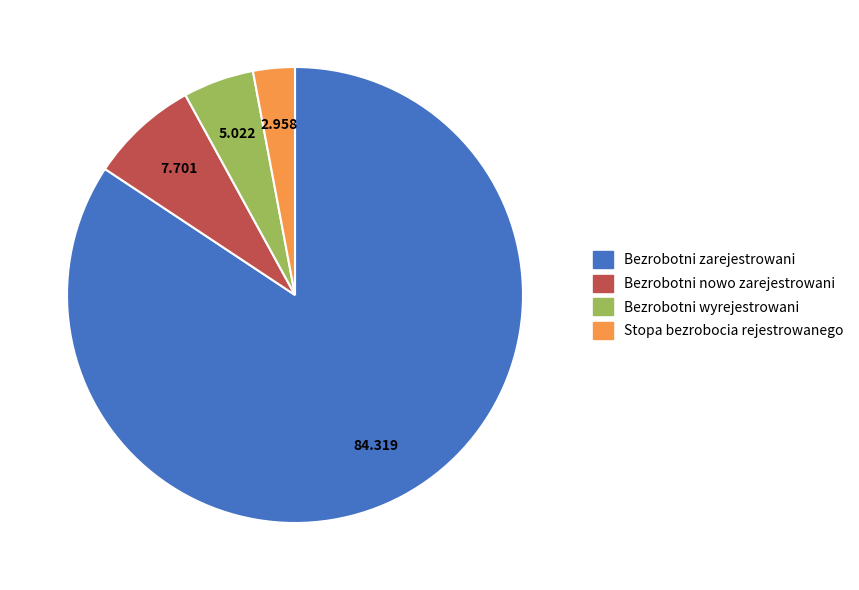

True or false: Bezrobotni wyrejestrowani accounts for 17% of the total.

False